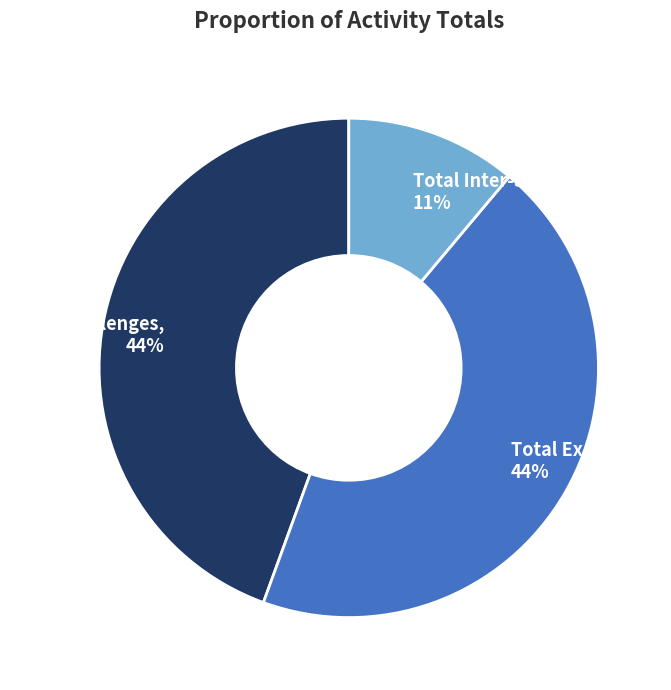

Is it true that Total Inter-School Sports is 11% of the pie?

True